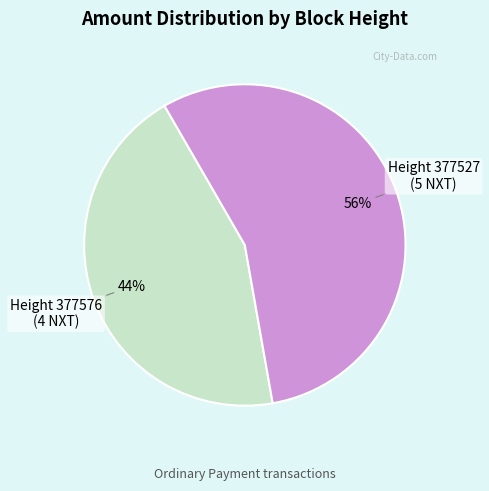

To the nearest percent, what is the average slice percentage?

50%